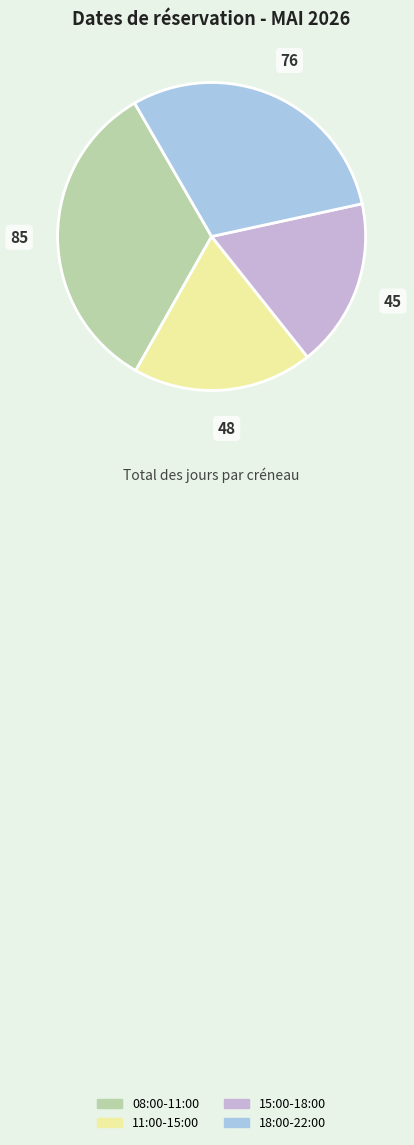

How many segments does this pie chart have?

4